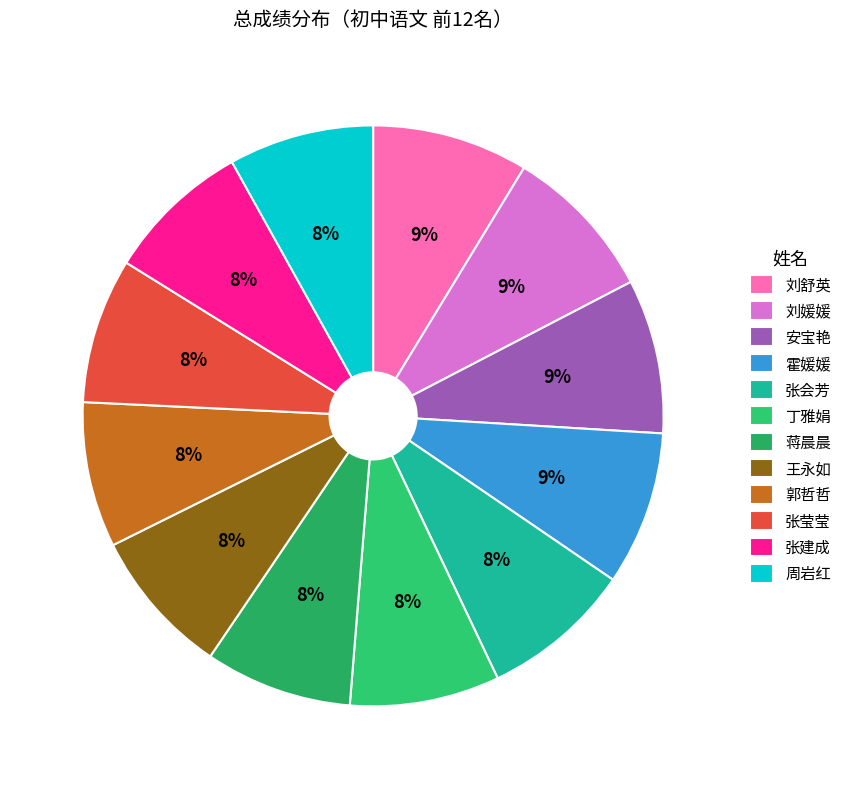

Does 王永如 account for over 50% of the chart?

No